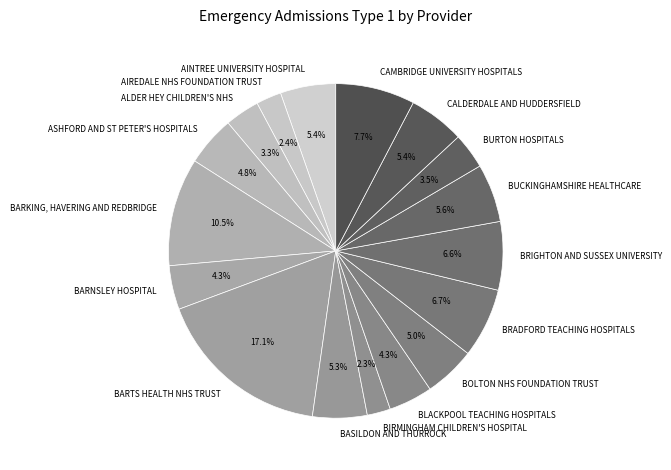

Is there any slice that represents more than half of the pie?

No